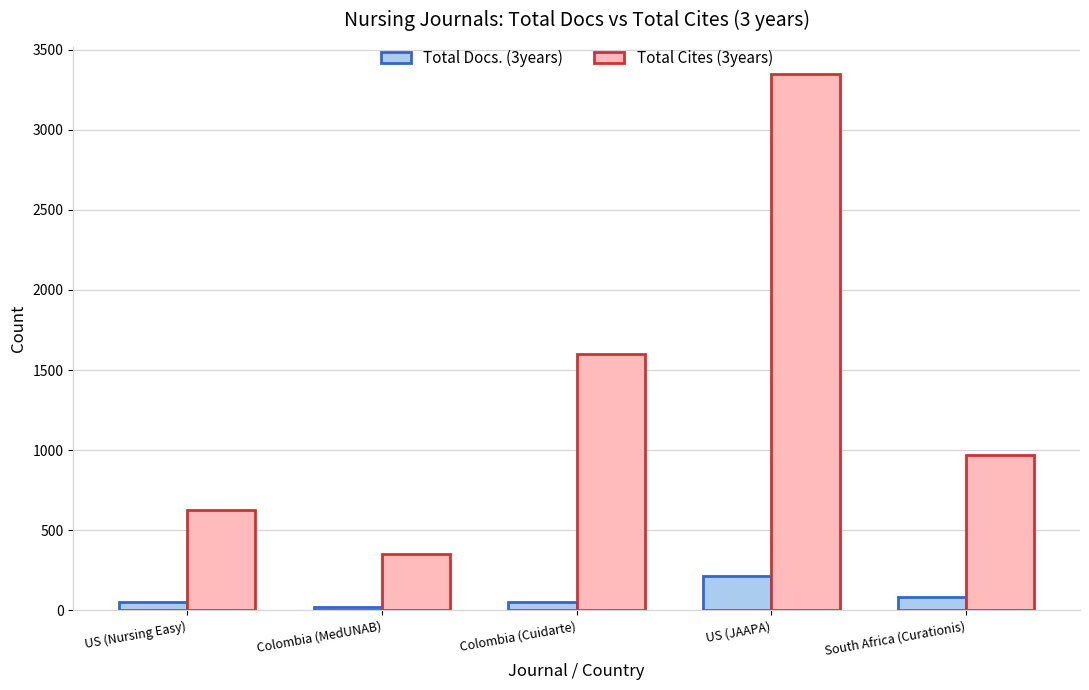

What is the label of the 4th bar from the left?

US (JAAPA)